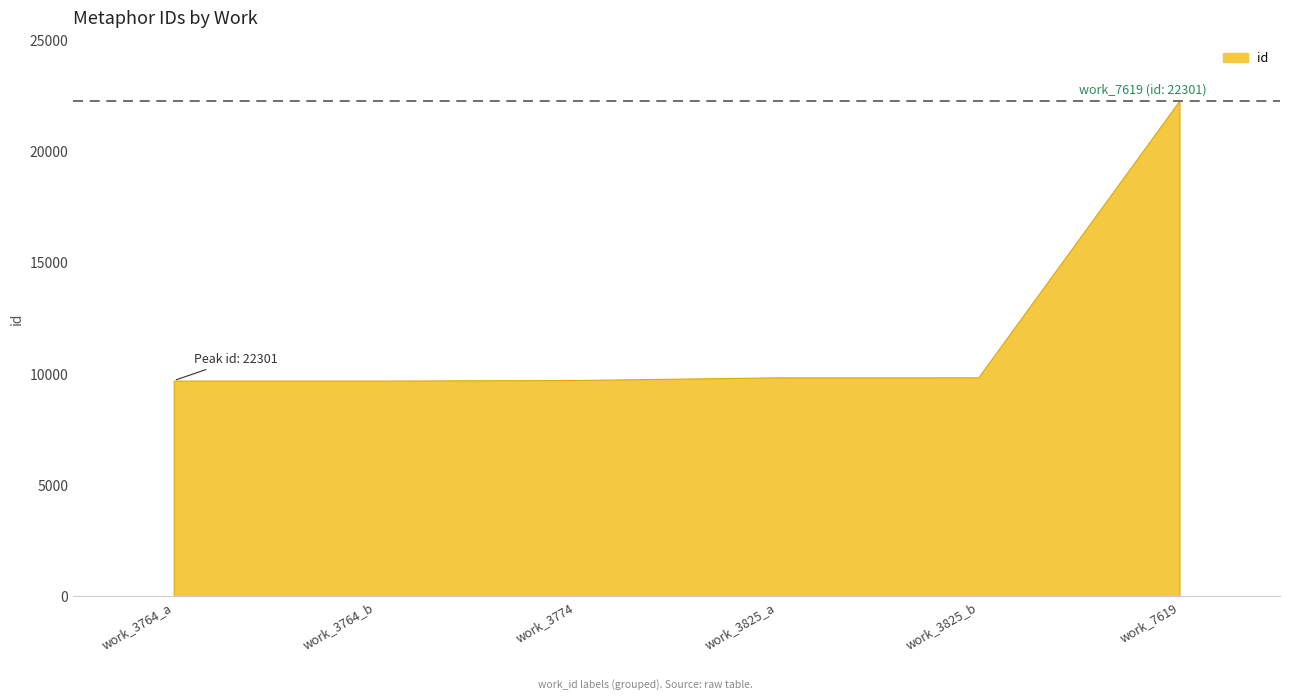

What is the value of the 4th point from the left?

9850